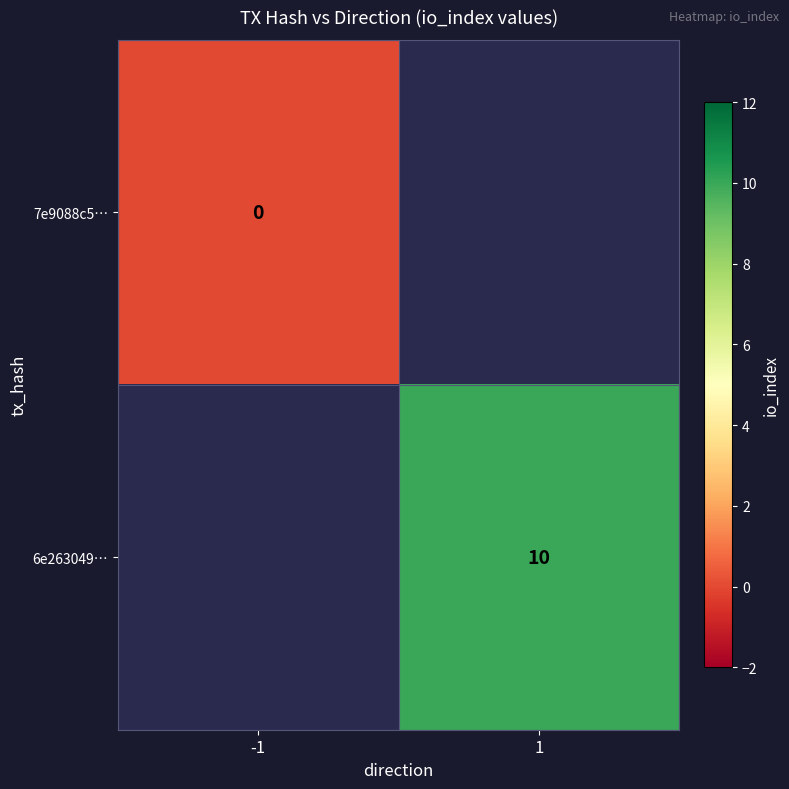

How many data points does each series have?

2